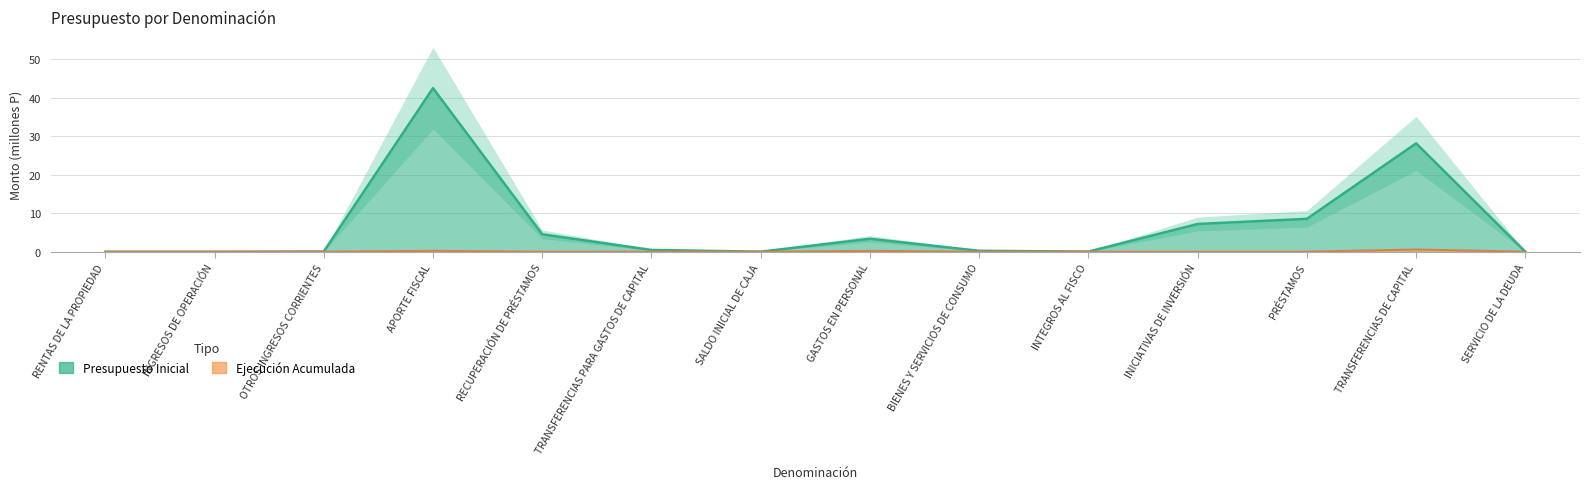

At which category does Ejecución Acumulada reach its first local valley?

RECUPERACIÓN DE PRÉSTAMOS